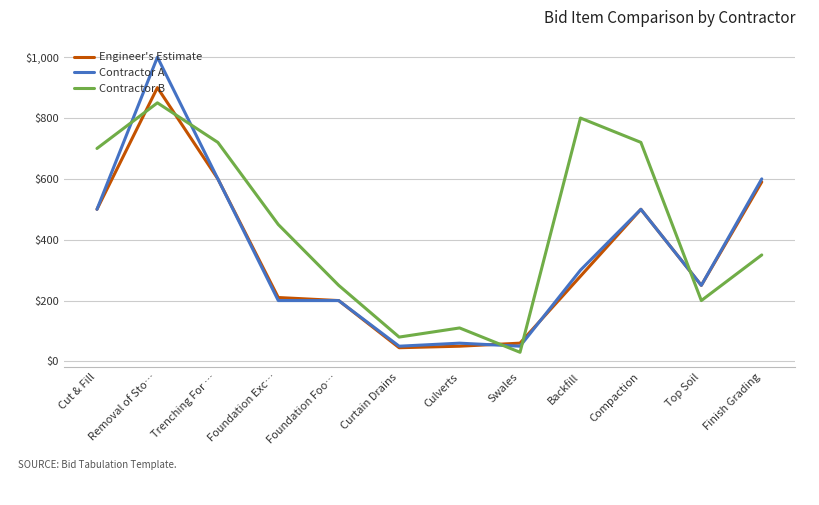

Rank the series by their maximum value, from highest to lowest.

Contractor A, Engineer's Estimate, Contractor B